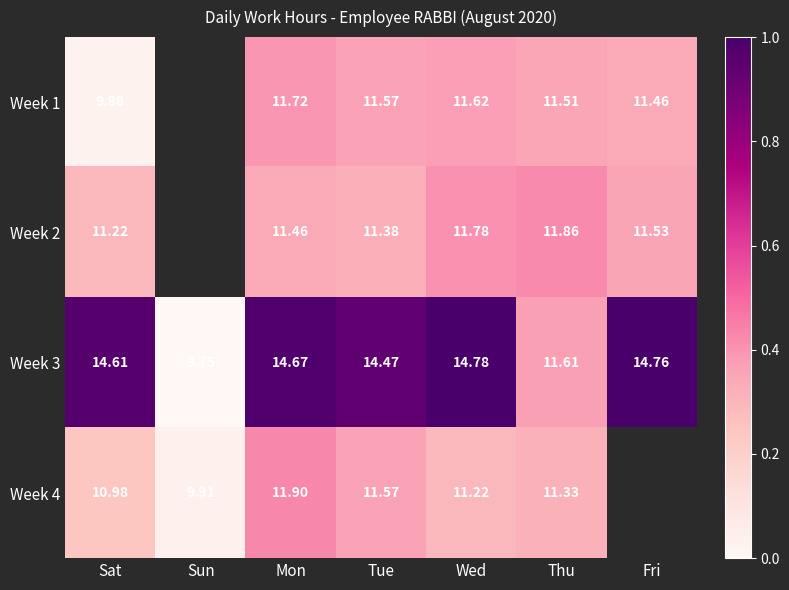

Which category has the highest value in the Week 3 series?

Wed